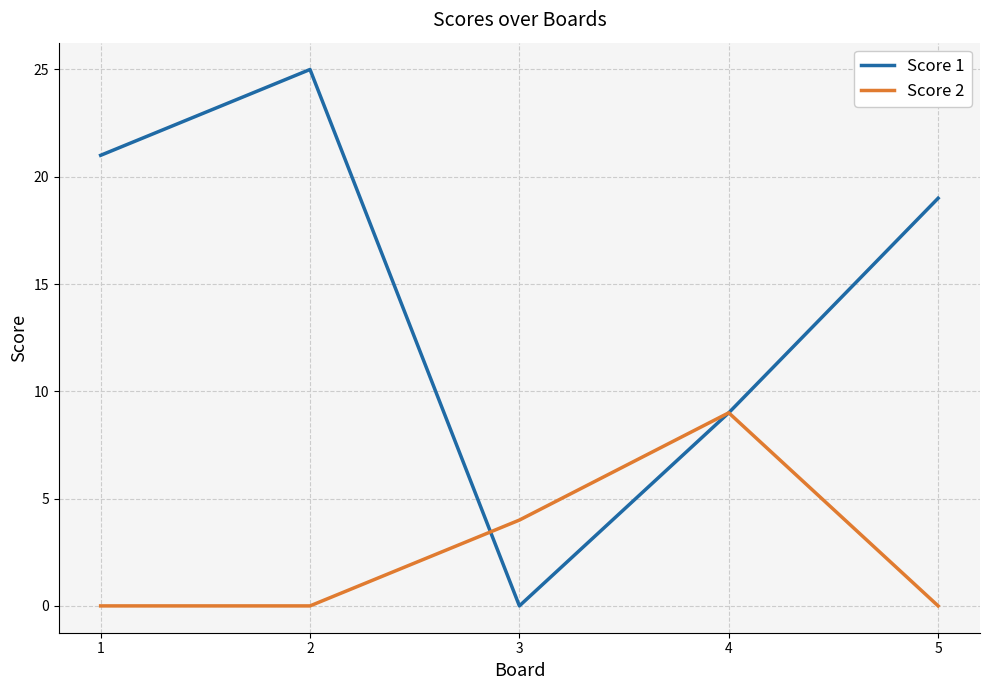

Between which two adjacent categories do Score 2 and Score 1 first intersect?

2 and 3